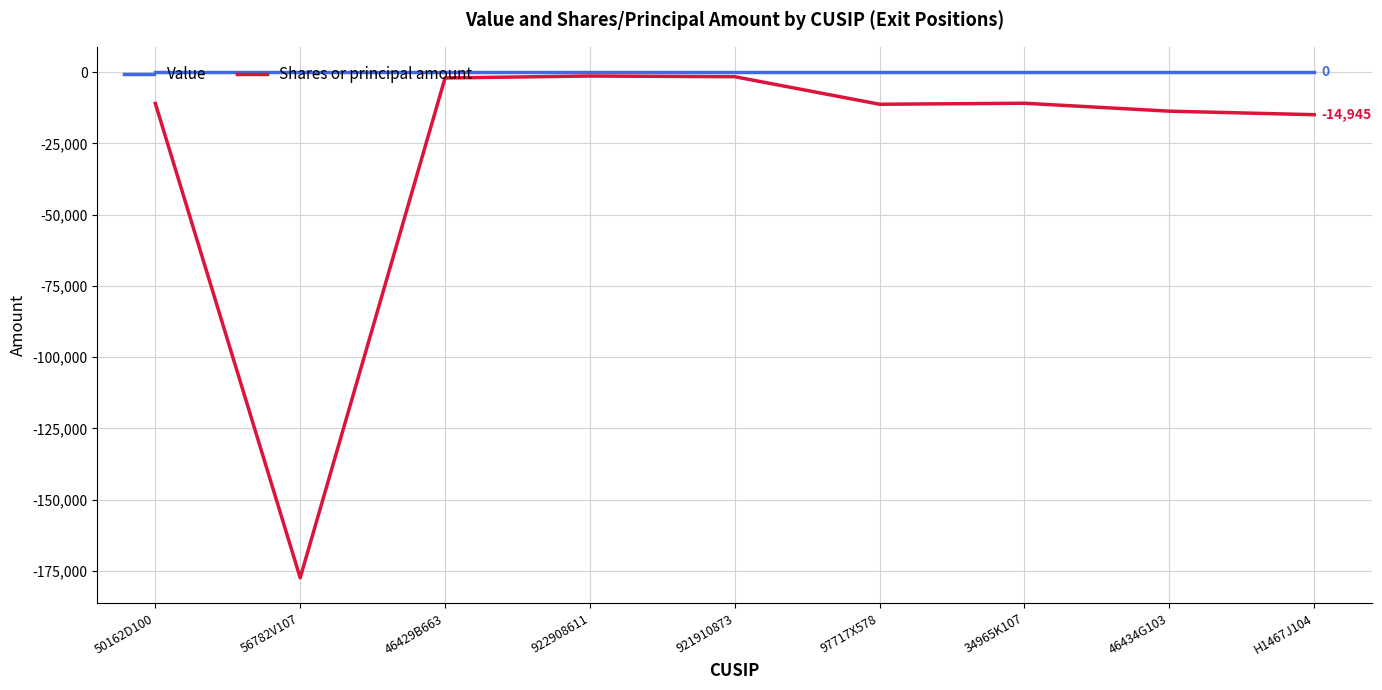

Which series has the largest total across all categories?

Value